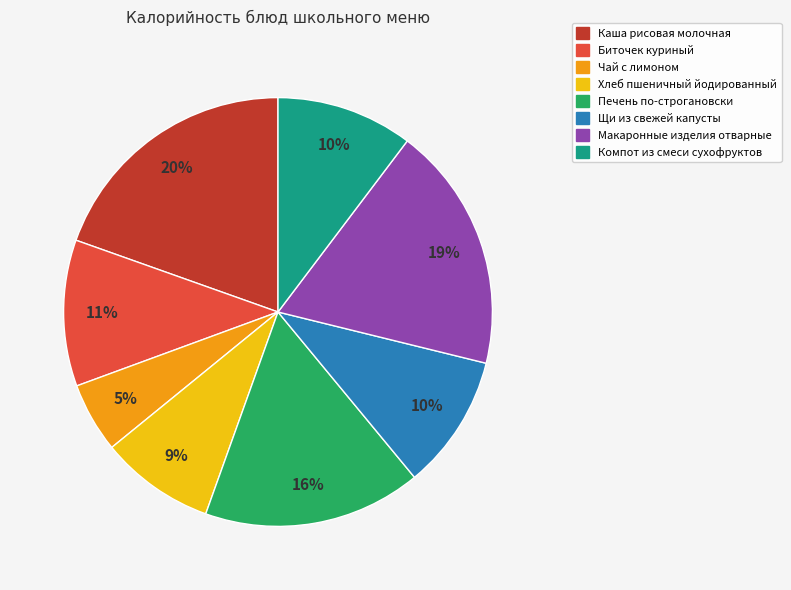

Is Компот из смеси сухофруктов the majority of the pie?

No